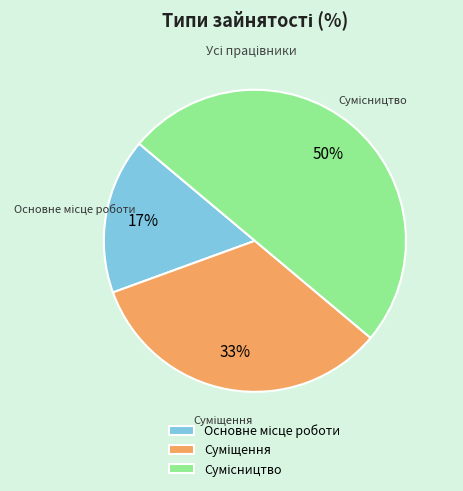

To the nearest percent, what is the average slice percentage?

33%